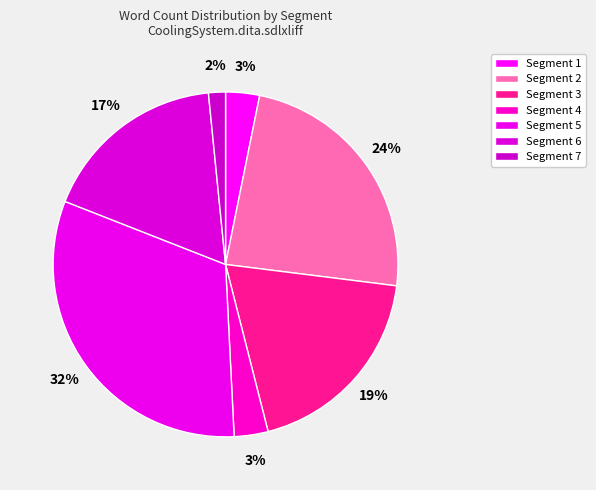

To the nearest percent, what portion does Segment 7 represent?

2%